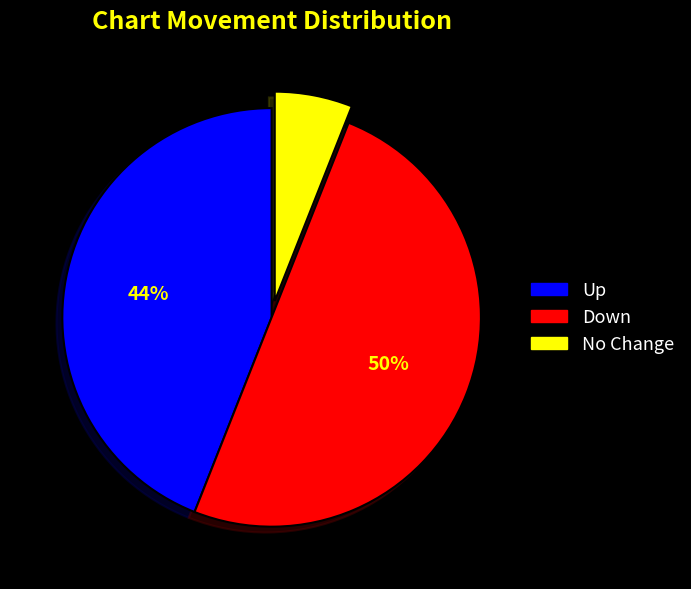

The Up slice represents 39% of the pie. True or false?

False